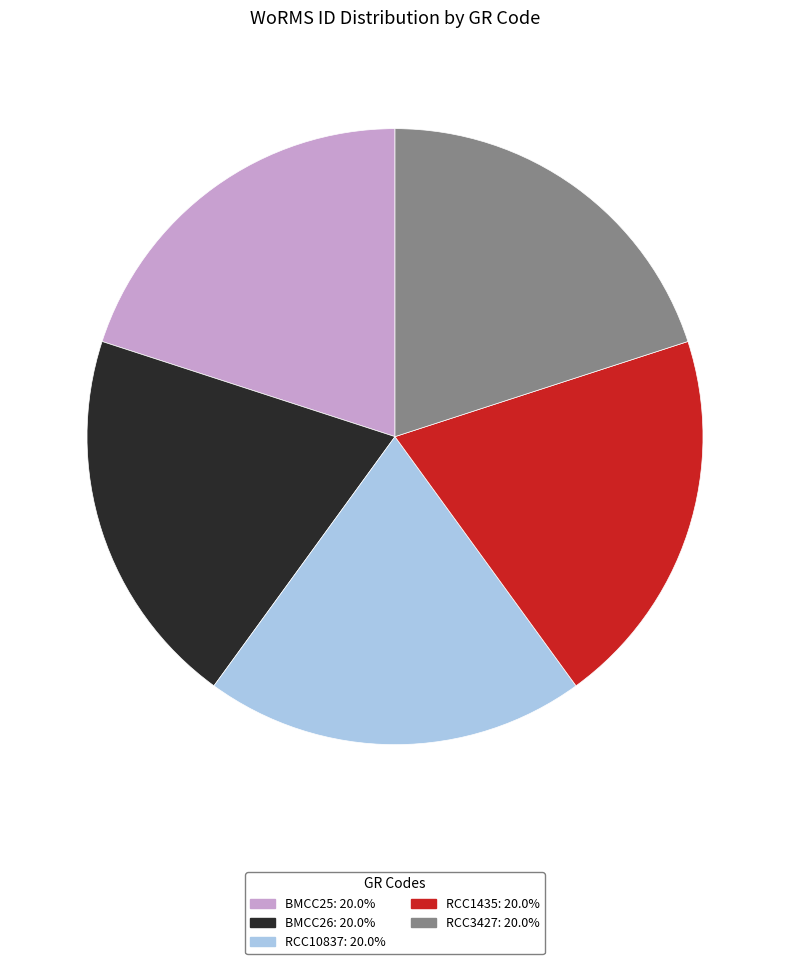

Is the sum of BMCC26 and RCC1435 greater than half?

No